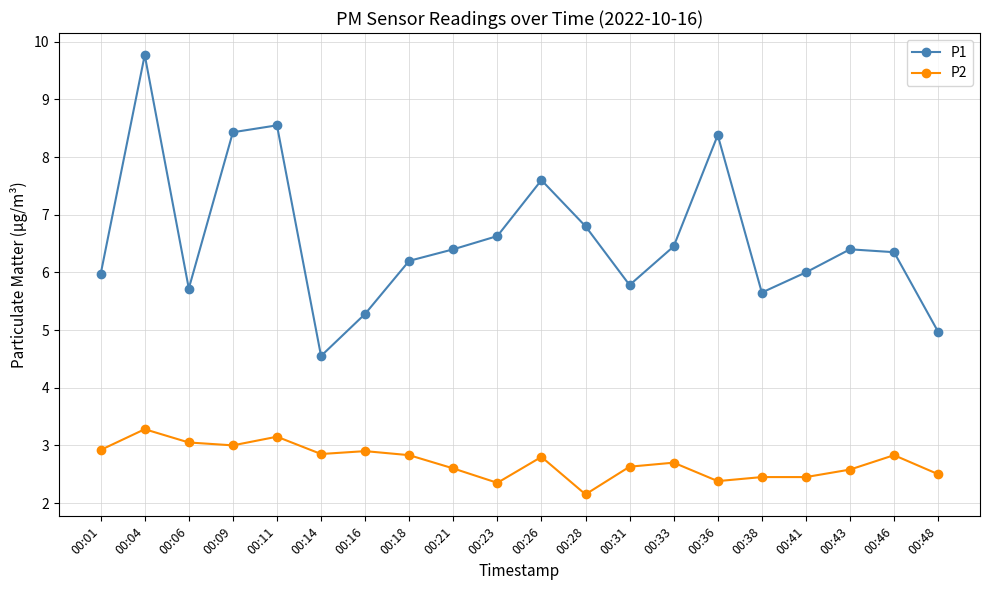

How many lines are shown in the chart?

2